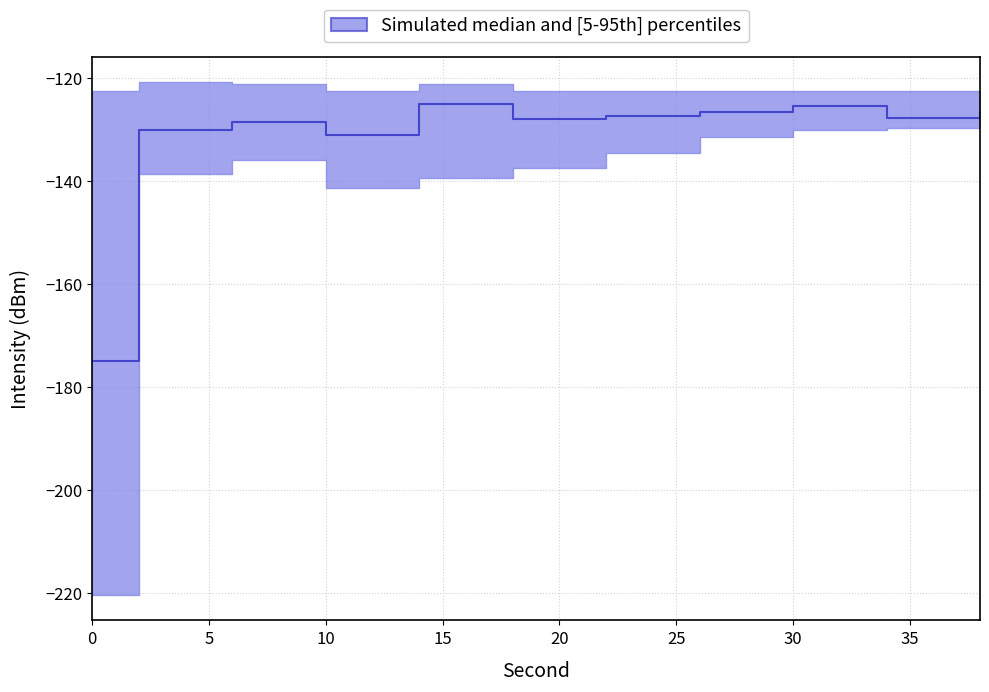

Rank the series at 18 from lowest to highest value.

p5, median, p95